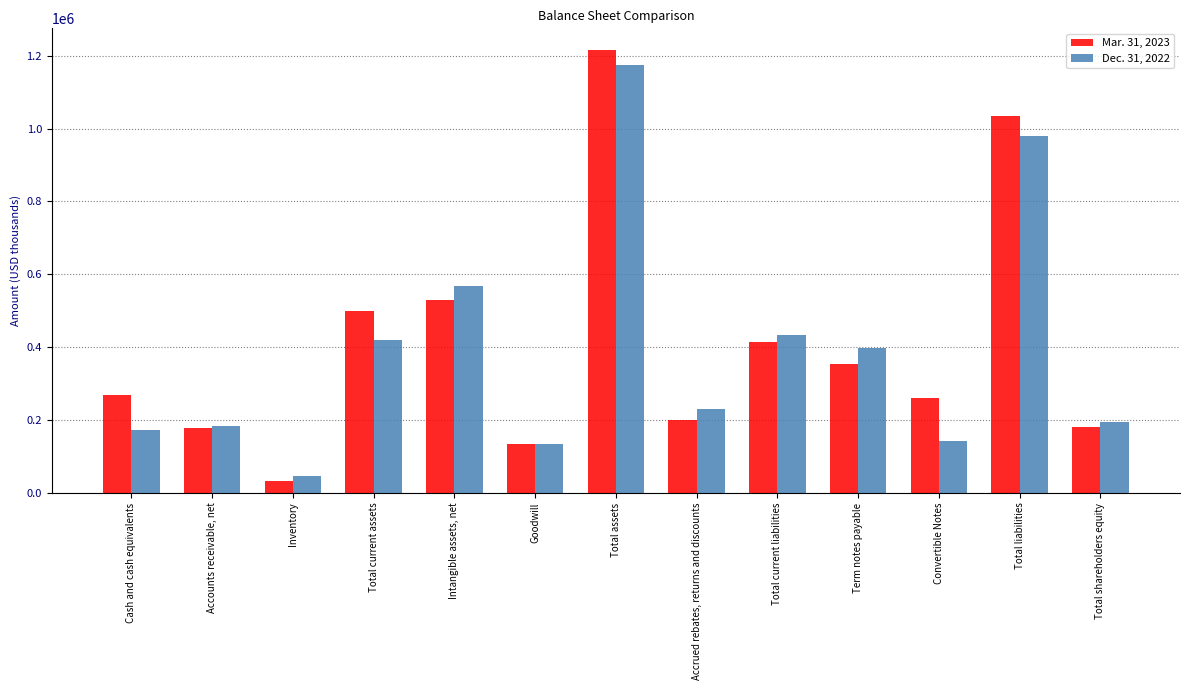

What is the sum of the Mar. 31, 2023 values at Cash and cash equivalents and Total liabilities?

1304046